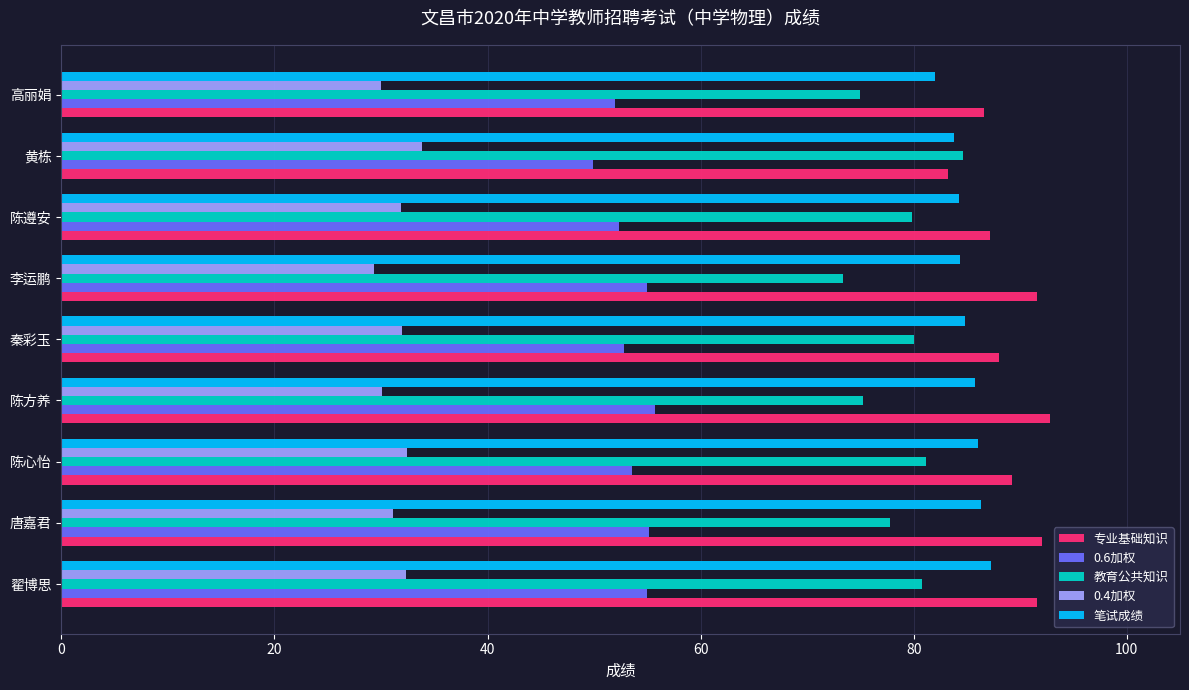

What is the difference between the second highest and minimum values in the 教育公共知识 series?

7.8